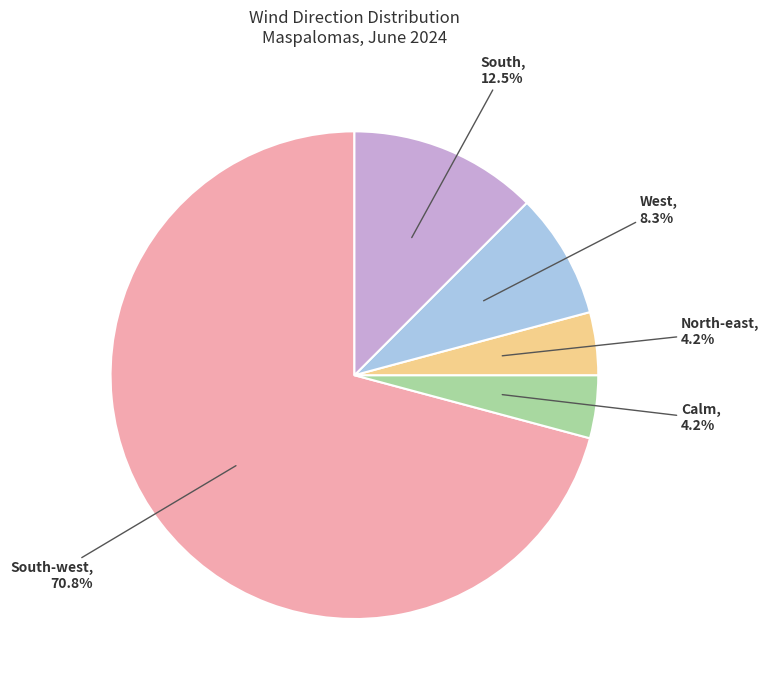

To the nearest percent, what is the difference between the West and Calm slice percentages?

4%